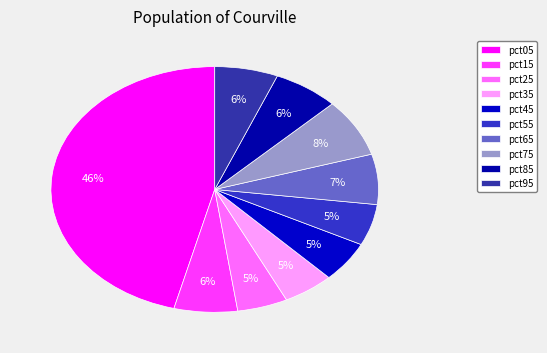

What percentage is NOT represented by pct85?

93.5%